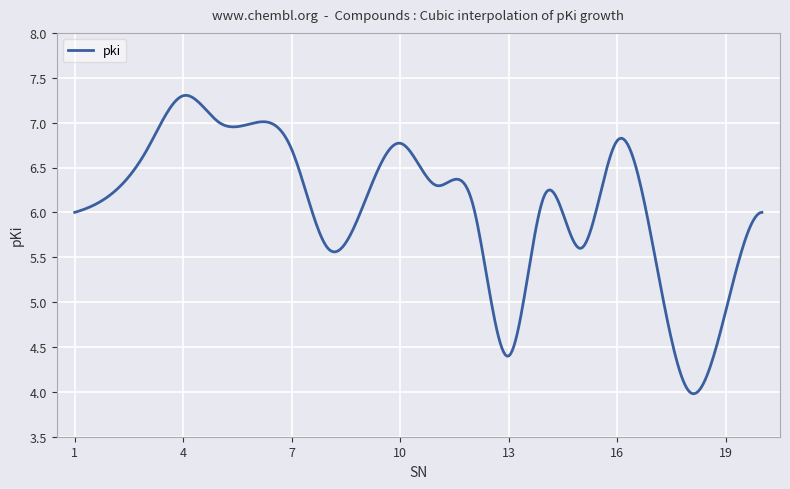

What is the smallest value displayed?

4.0